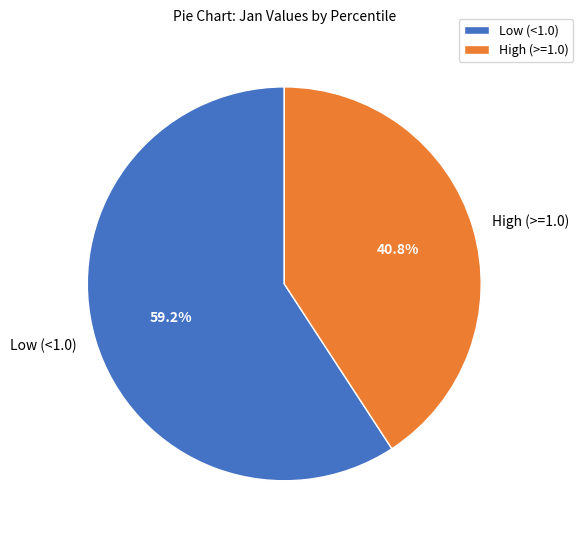

Which category has the smallest portion of the pie?

High (>=1.0)